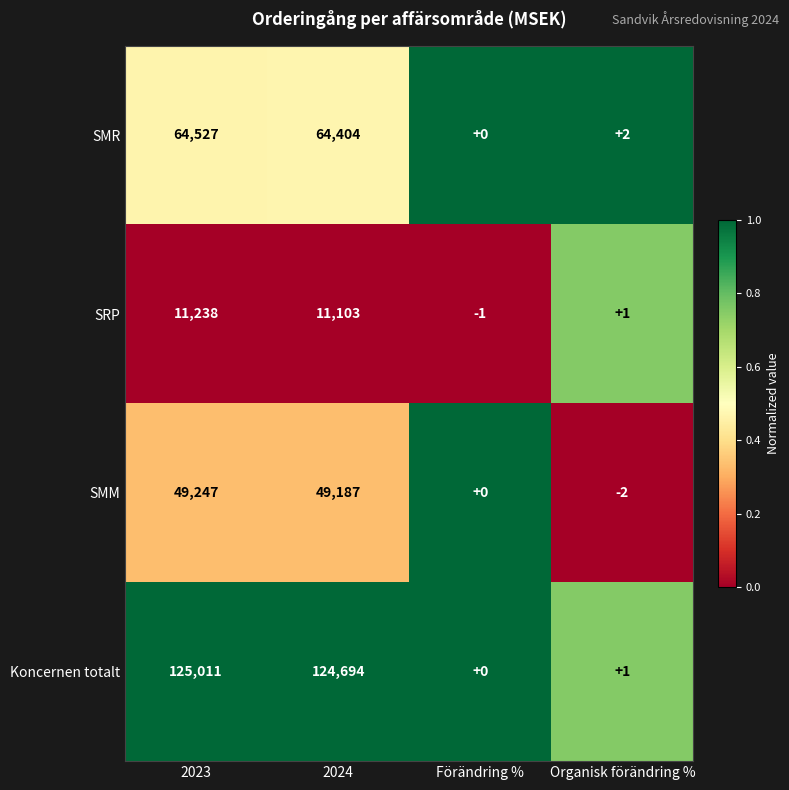

Which category has the lowest value in the Koncernen totalt series?

Förändring %